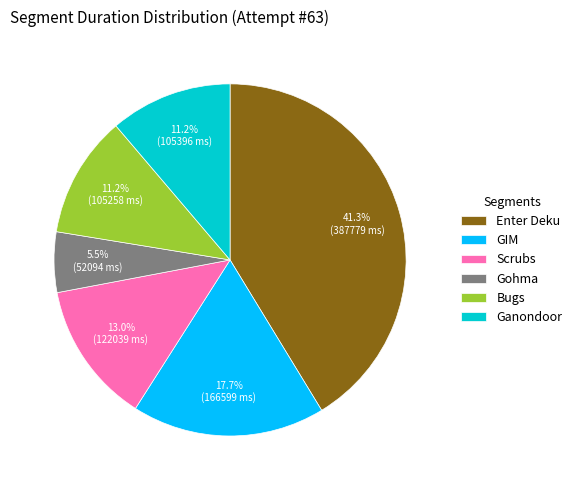

Which category has the smallest portion of the pie?

Gohma